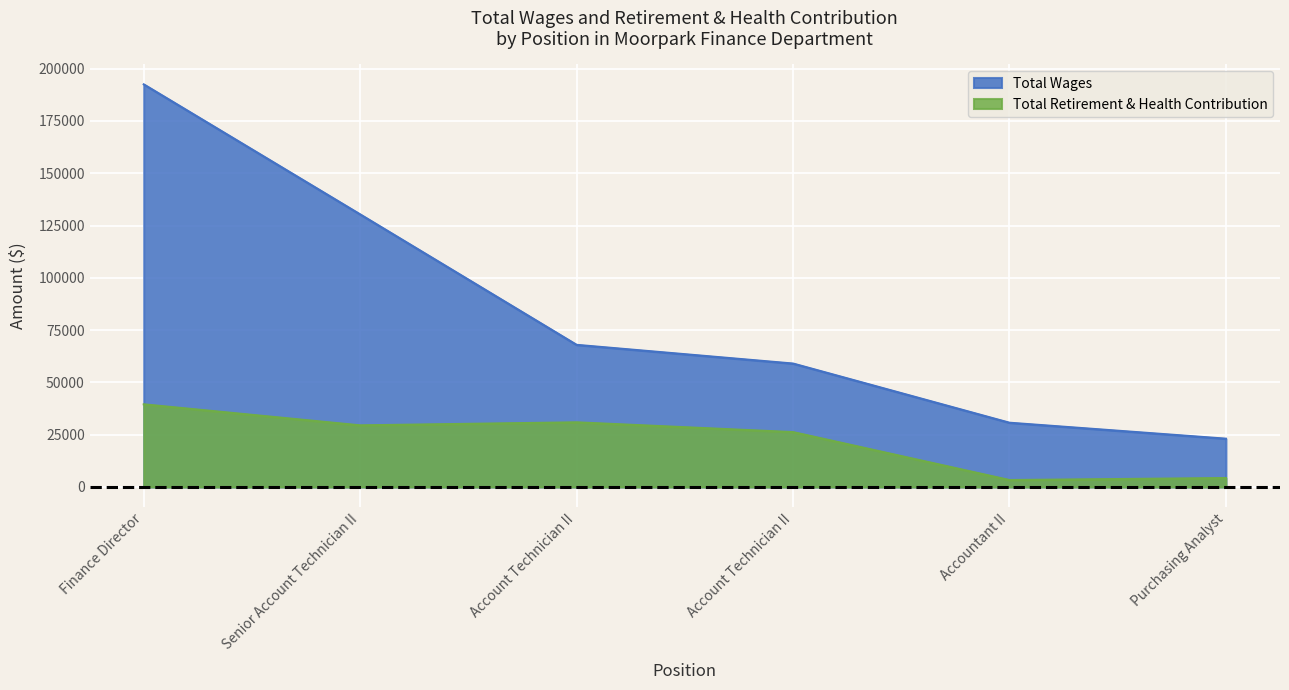

True or false: Total Wages and Total Retirement & Health Contribution cross at least once.

False